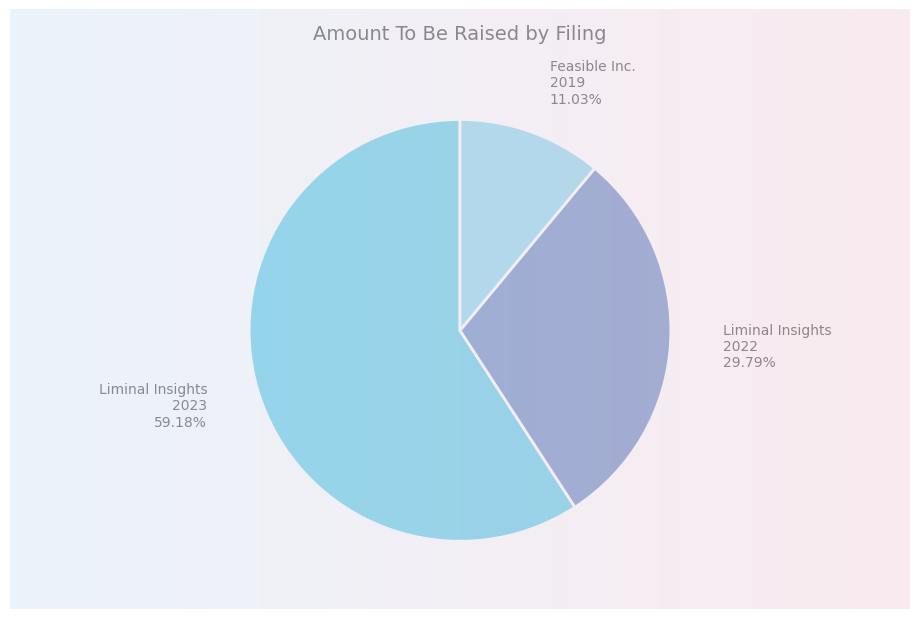

How many slices are in this pie chart?

3